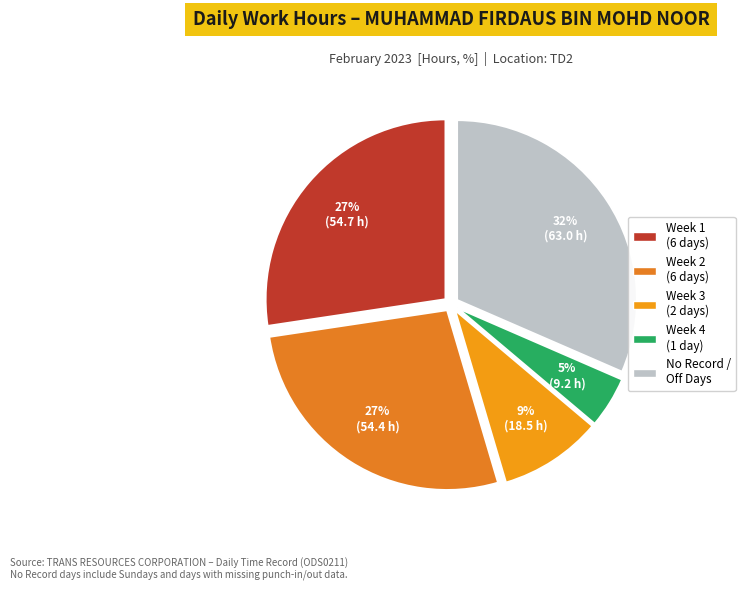

Is there any slice that represents more than half of the pie?

No